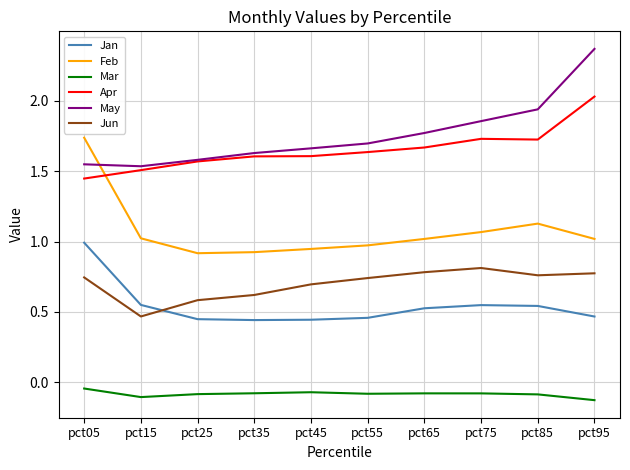

At which label does May reach its peak?

pct95